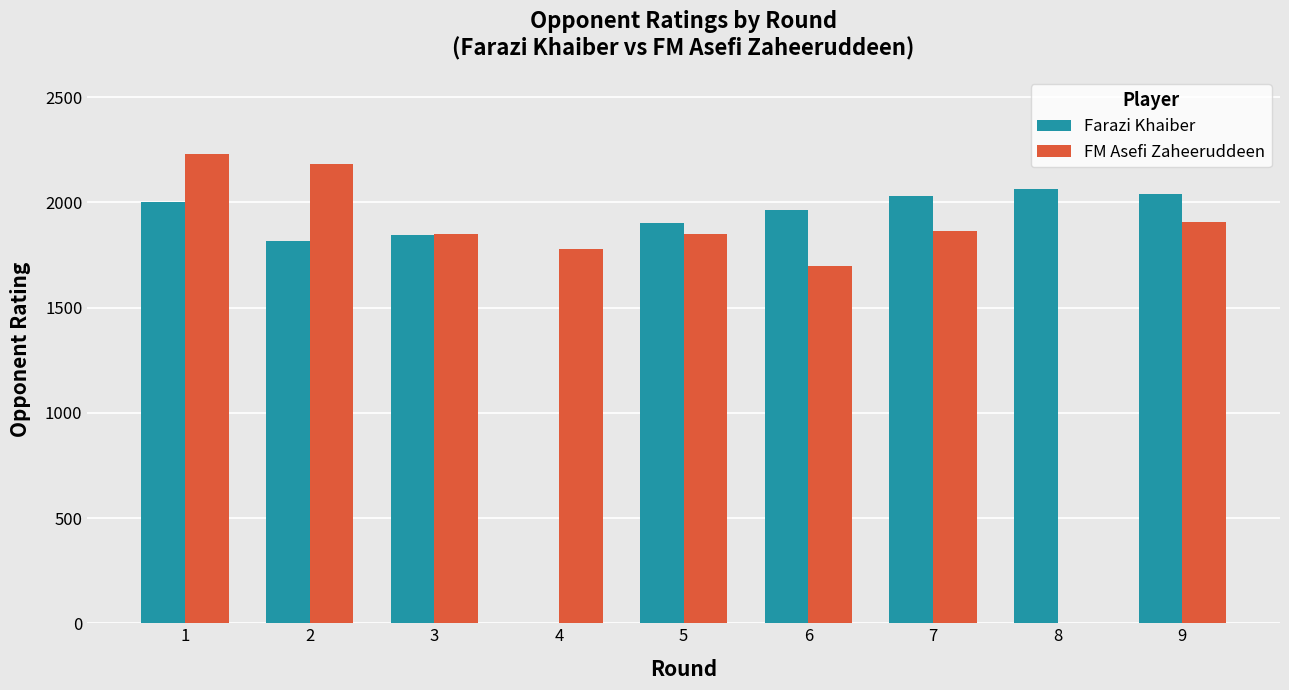

Where is Farazi Khaiber nearest to the value 1032?

2